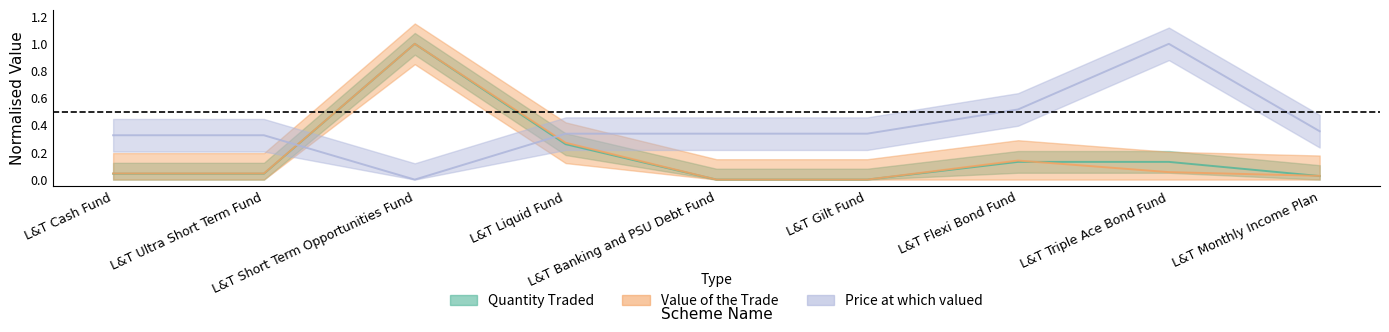

Which series changed the most between L&T Liquid Fund and L&T Monthly Income Plan?

Value of the Trade